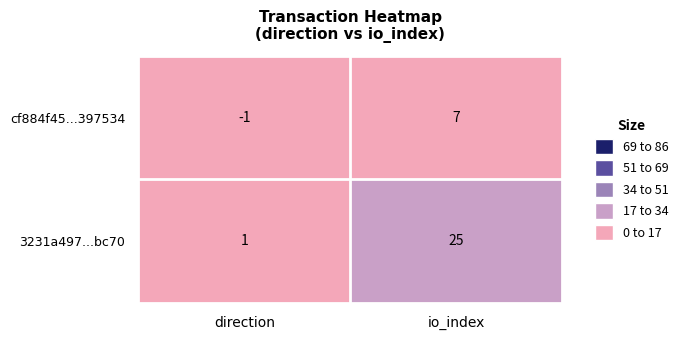

Rank the series at direction from highest to lowest value.

3231a497...bc70, cf884f45...397534